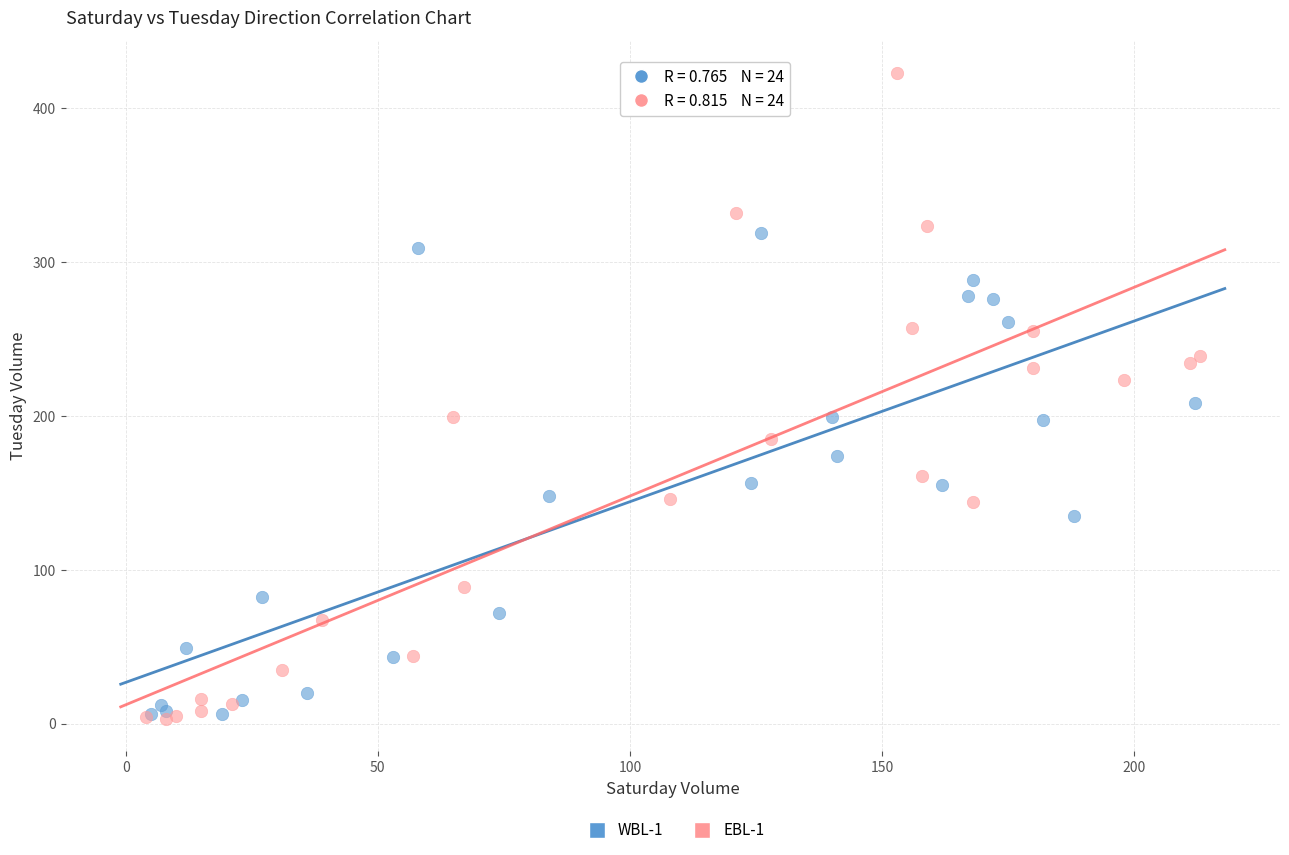

Which series has the largest Y range (max minus min)?

EBL-1